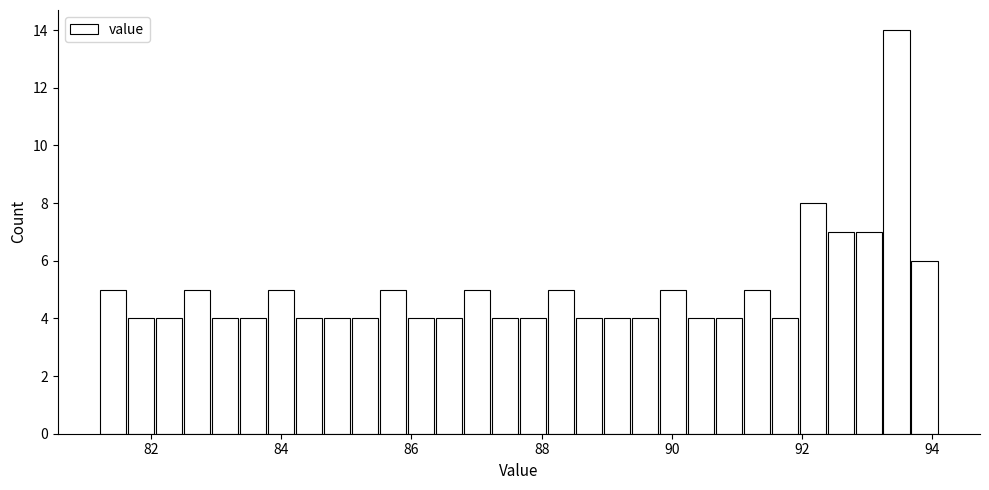

Read against the x-axis, roughly where is the centre of the tallest bar?

93.4